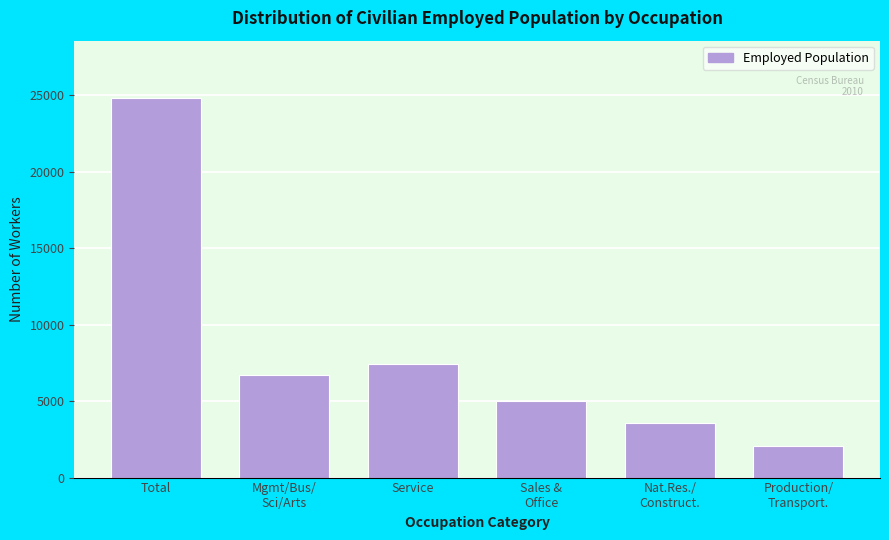

Reading left to right, list all the values displayed in this chart.

24826	6734	7417	5024	3579	2072